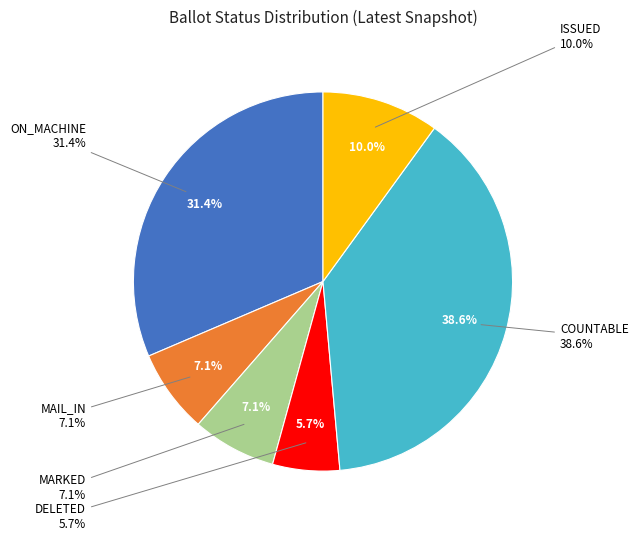

Approximately how many times larger is the value at 30 compared to 33?

1.2